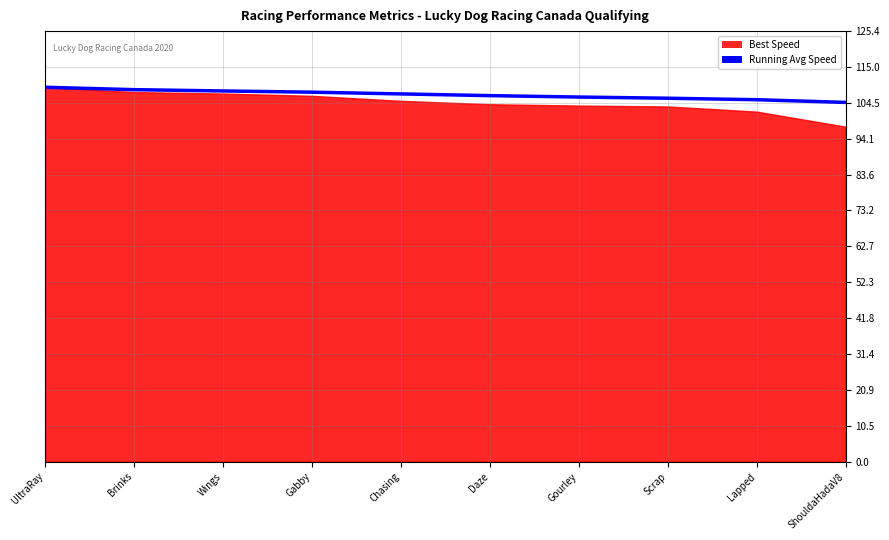

List the labels in order of value, smallest first.

ShouldaHadaV8, Lapped, Scrap, Gourley, Daze, Chasing, Gabby, Wings, Brinks, UltraRay